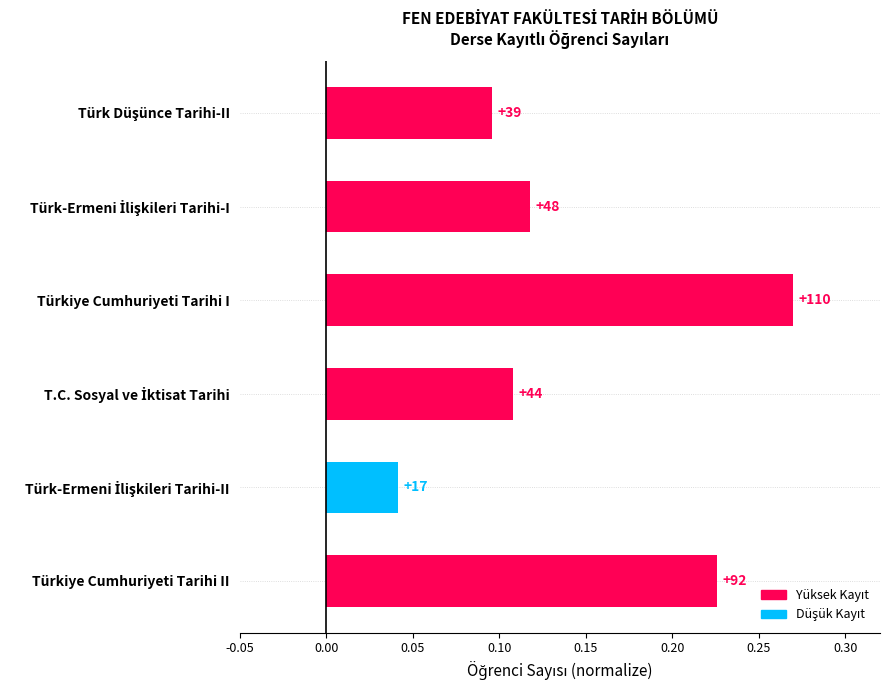

What is the difference between the maximum and minimum values?

0.2